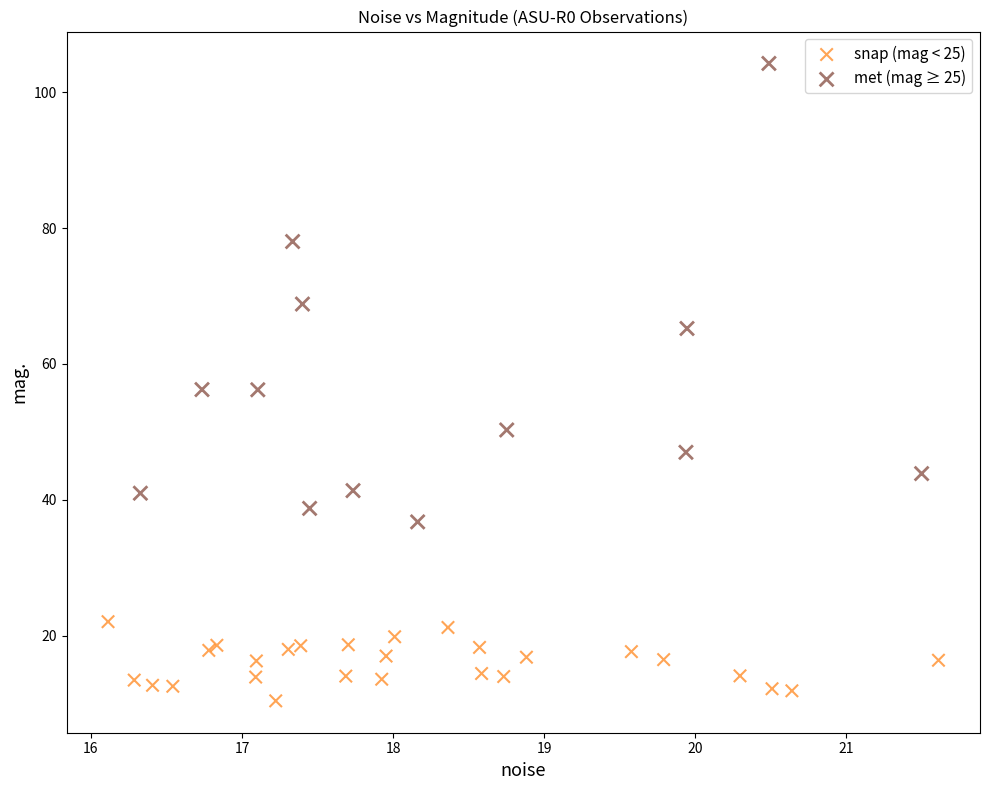

Which series contains the highest Y value?

met (mag ≥ 25)